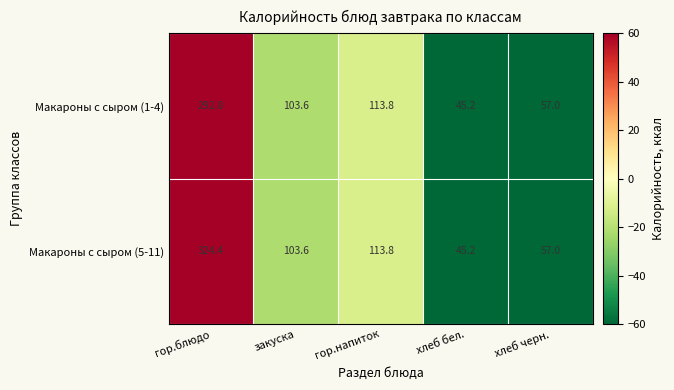

How many series are shown in this chart?

2